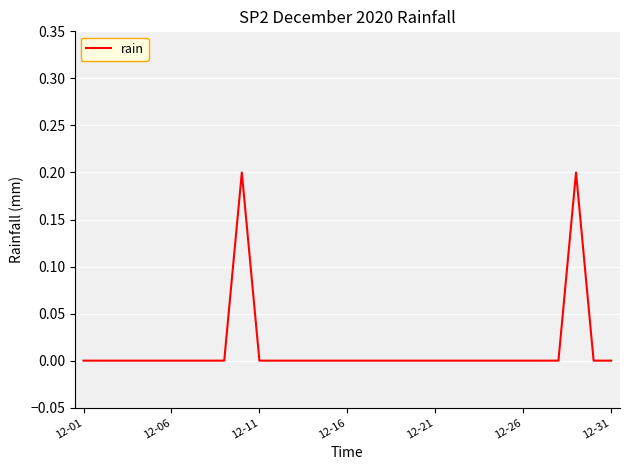

How many lines are shown in the chart?

1